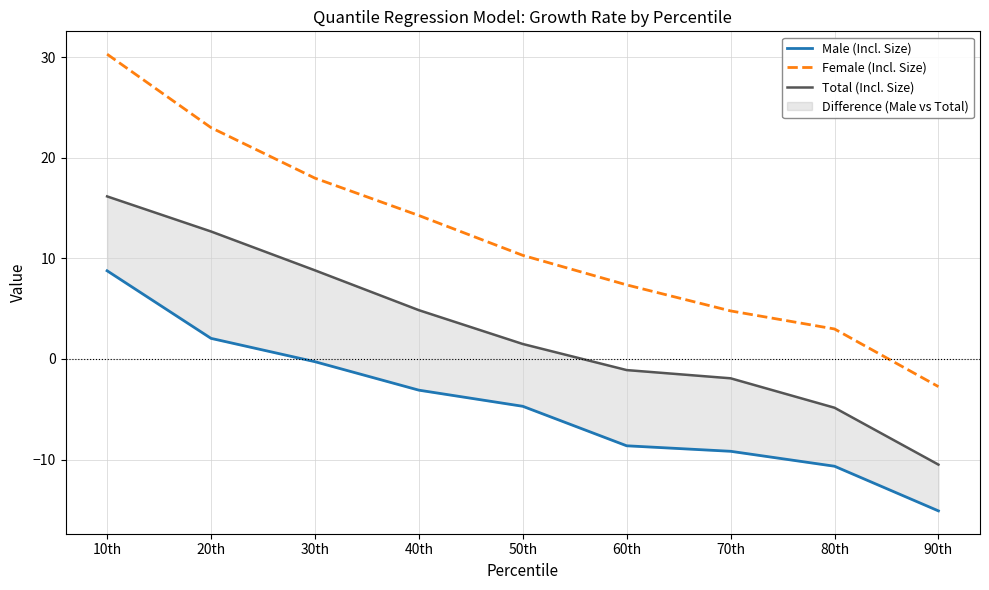

Reading left to right, list all the values displayed in this chart.

Male (Incl. Size): 8.8	2.1	-0.3	-3.1	-4.7	-8.6	-9.2	-10.7	-15.1
Female (Incl. Size): 30.3	23.0	18.0	14.3	10.3	7.4	4.8	3.0	-2.8
Total (Incl. Size): 16.2	12.7	8.8	4.9	1.5	-1.1	-1.9	-4.8	-10.5